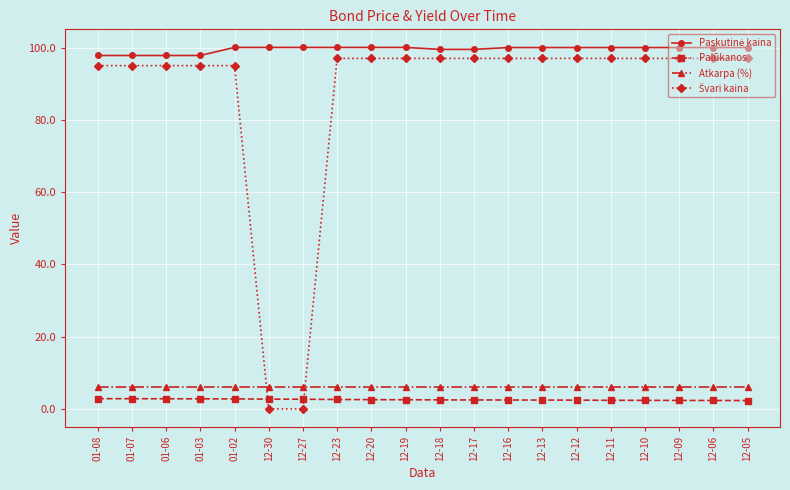

What is the difference between the highest and lowest values at 01-03?

95.0